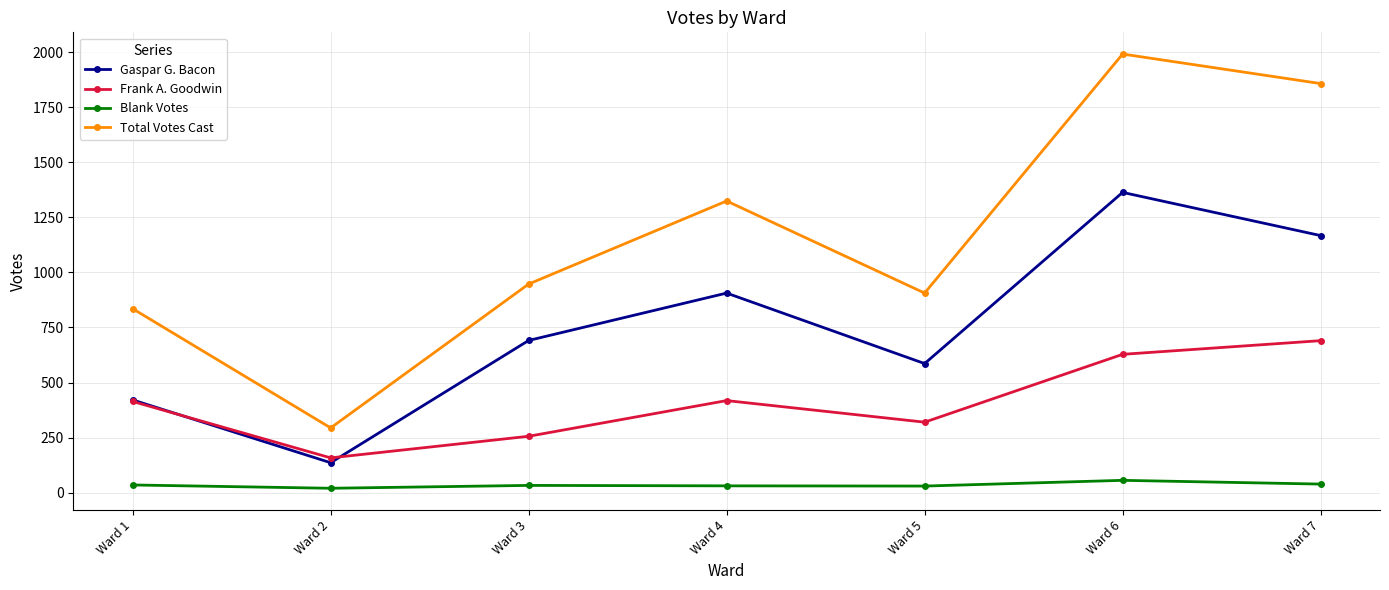

What is the smallest value displayed?

20